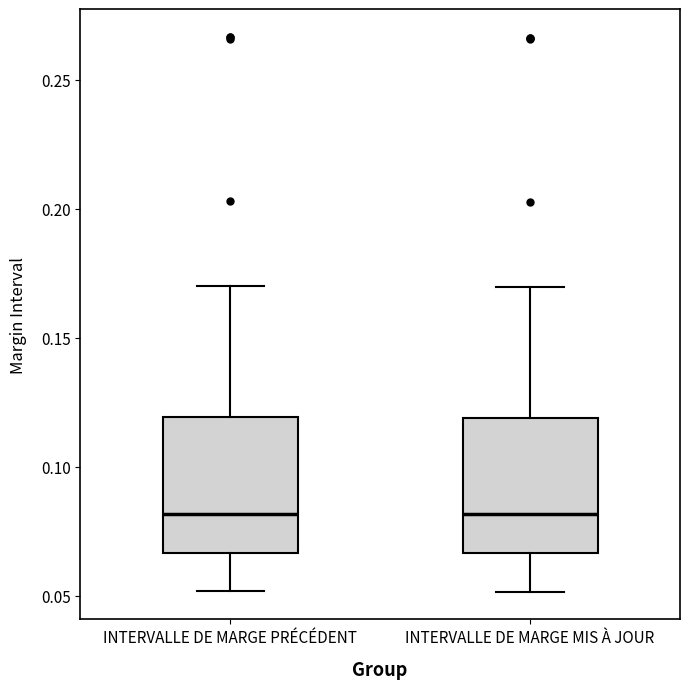

Reading left to right, read every box against the y-axis: the position of its median line, the range the box covers, and the ends of its whiskers. The values are not printed on the chart, so give them approximately, as read against the axis.

INTERVALLE DE MARGE PRÉCÉDENT: median 0.080, box 0.065 to 0.120, whiskers 0.050 to 0.170
INTERVALLE DE MARGE MIS À JOUR: median 0.080, box 0.065 to 0.120, whiskers 0.050 to 0.170